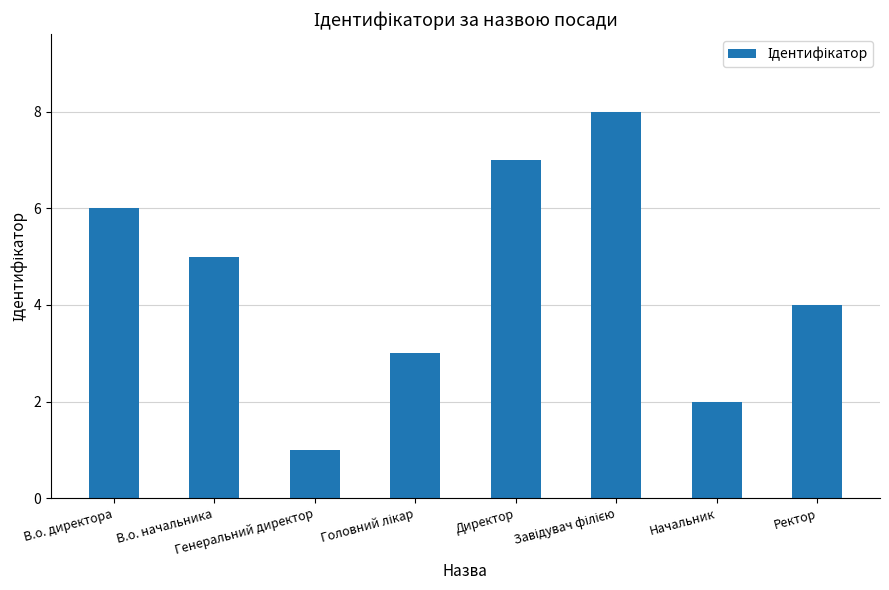

How many categories are shown in the chart?

8